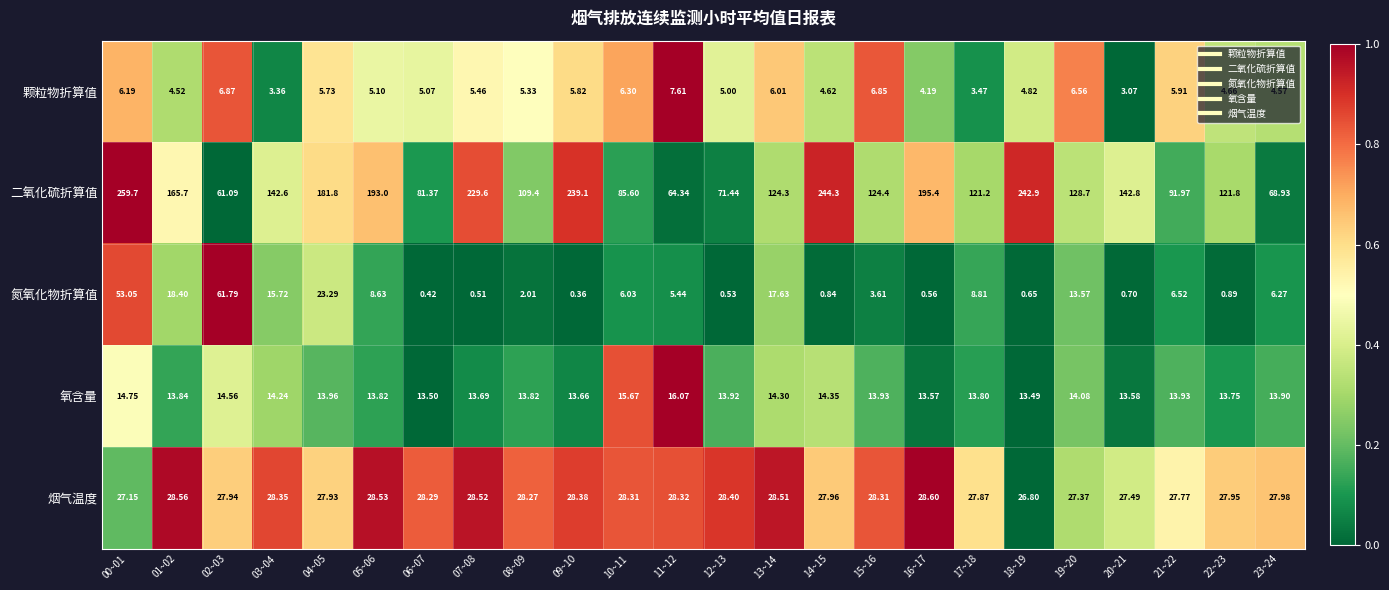

Is the value of 氧含量 at 01~02 greater than the value of 氮氧化物折算值 at 00~01?

No